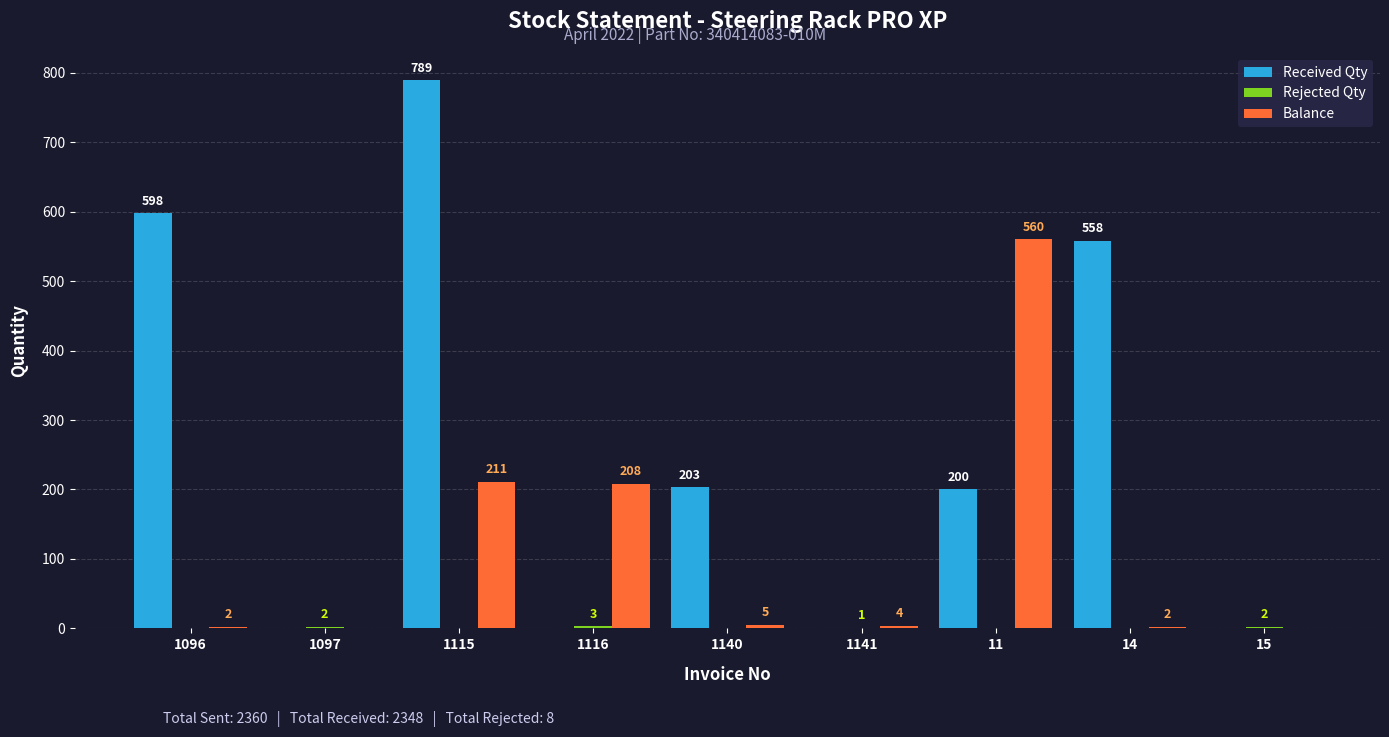

Which series changed the most between 1096 and 1116?

Received Qty